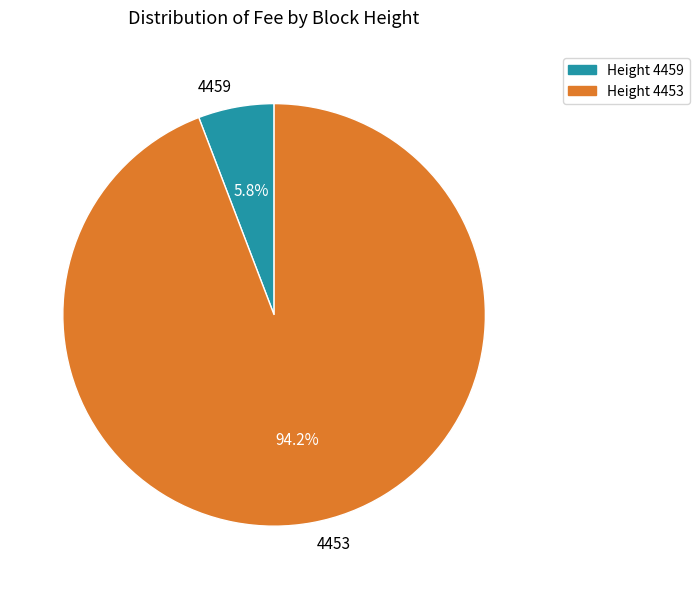

Rank the categories by value from highest to lowest.

4453, 4459